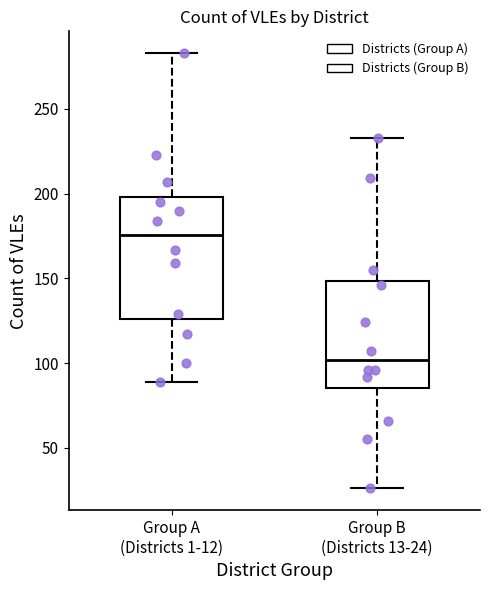

Where does the lower whisker of the box for Group A (Districts 1-12) end on the y-axis? The values are not printed on the chart, so give them approximately, as read against the axis.

90